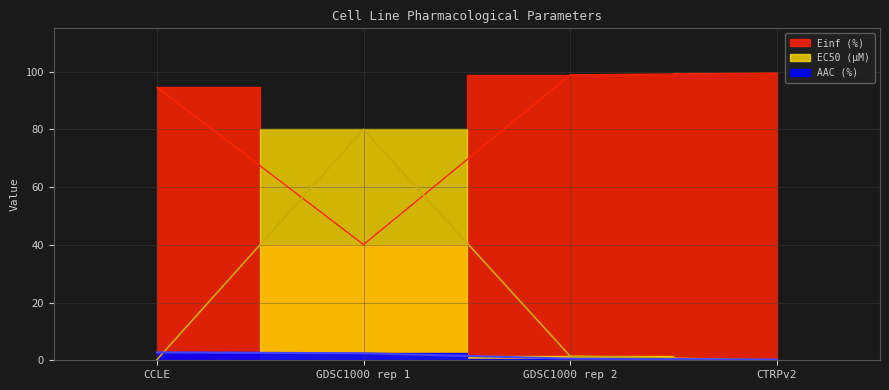

Which series has the largest total across all categories?

Einf (%)